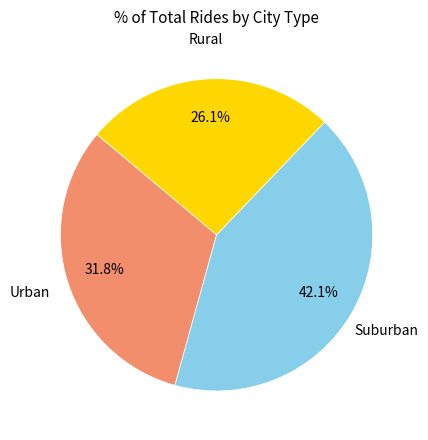

Is there any slice that represents more than half of the pie?

No